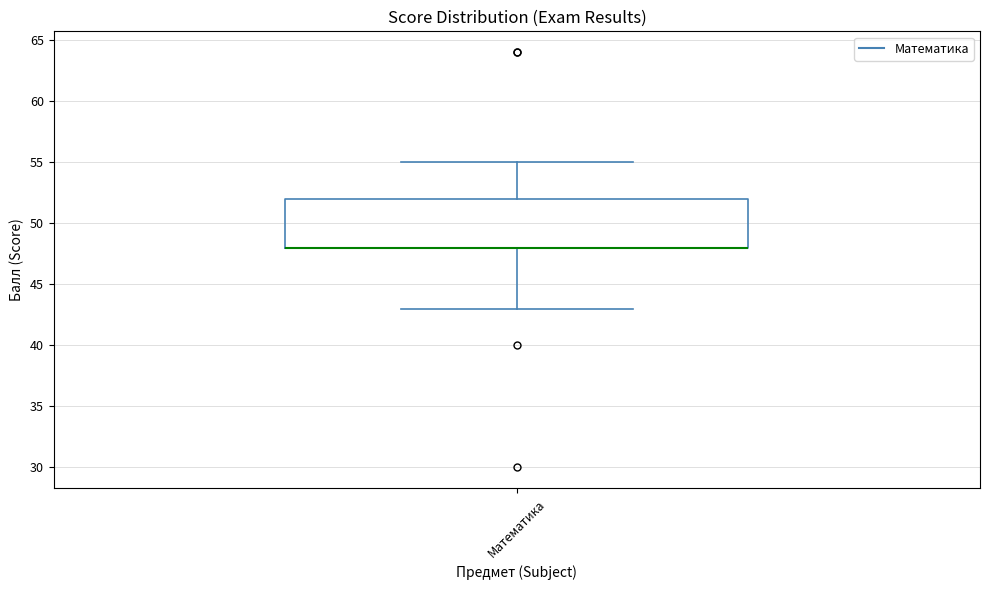

Where is the upper edge of the box for Математика on the y-axis? The values are not printed on the chart, so give them approximately, as read against the axis.

52